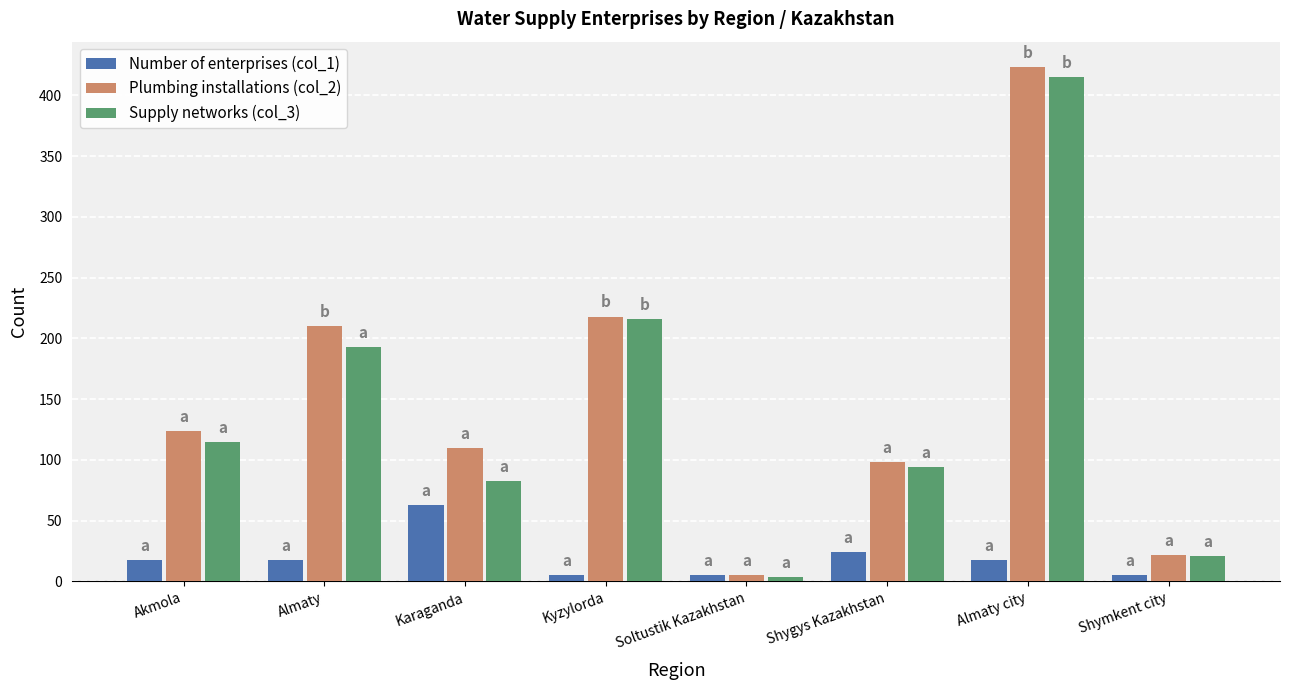

True or false: Supply networks (col_3) has a value of 115 at Akmola.

True